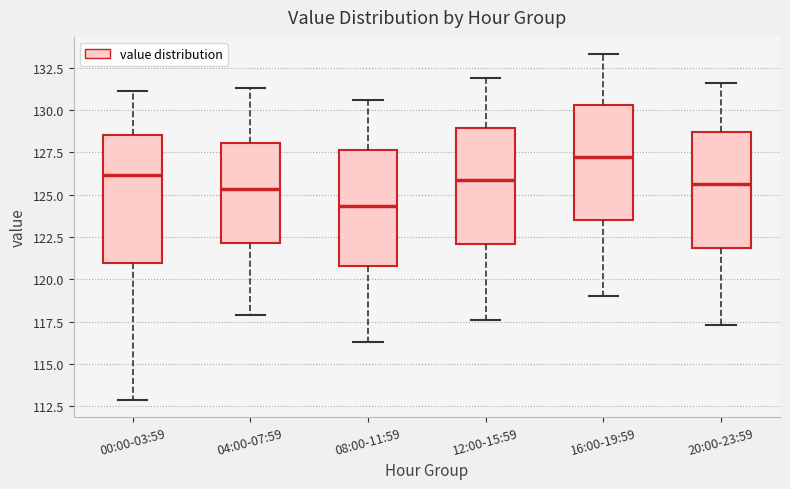

Reading left to right, transcribe this box plot: for each box, give where its median line is, the range the box spans, and where its two whiskers end, as read against the y-axis. The values are not printed on the chart, so give them approximately, as read against the axis.

00:00-03:59: median 126.0, box 121.0 to 128.5, whiskers 113.0 to 131.0
04:00-07:59: median 125.5, box 122.0 to 128.0, whiskers 118.0 to 131.5
08:00-11:59: median 124.5, box 121.0 to 127.5, whiskers 116.5 to 130.5
12:00-15:59: median 126.0, box 122.0 to 129.0, whiskers 117.5 to 132.0
16:00-19:59: median 127.5, box 123.5 to 130.5, whiskers 119.0 to 133.5
20:00-23:59: median 125.5, box 122.0 to 128.5, whiskers 117.5 to 131.5